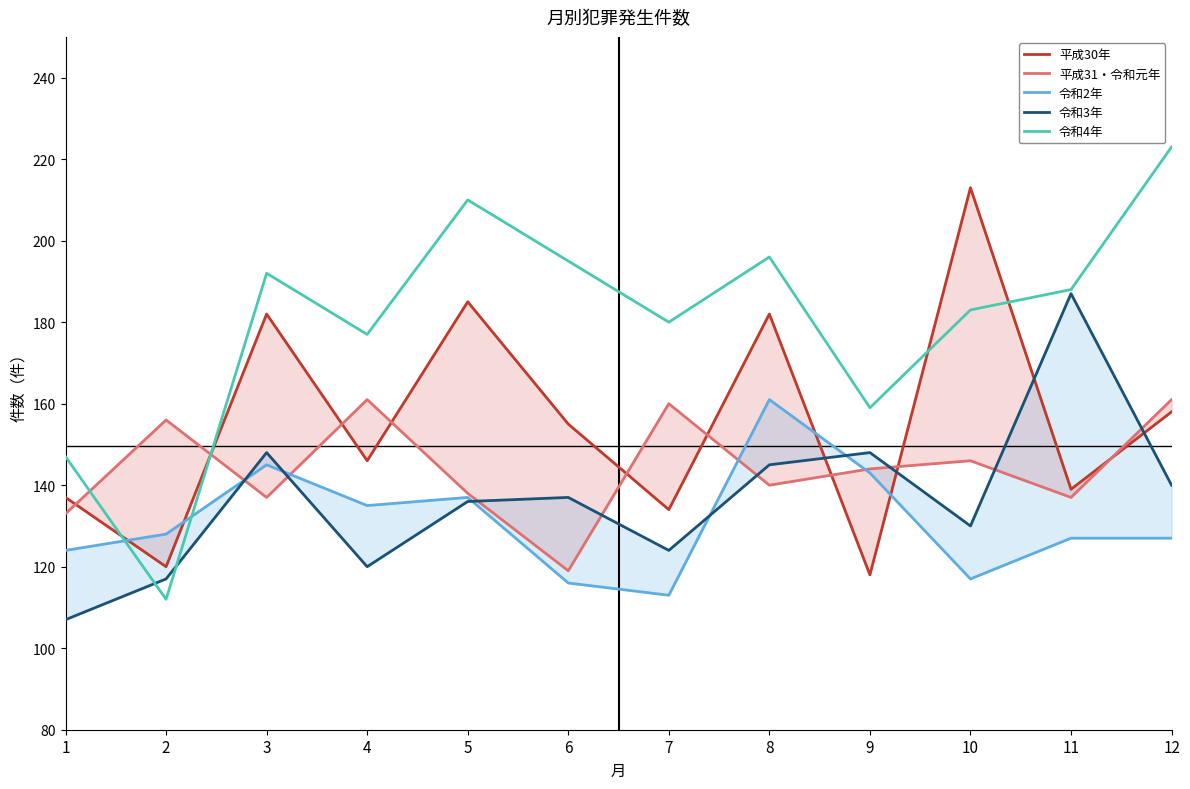

At which category does the chart reach its minimum across all series?

1